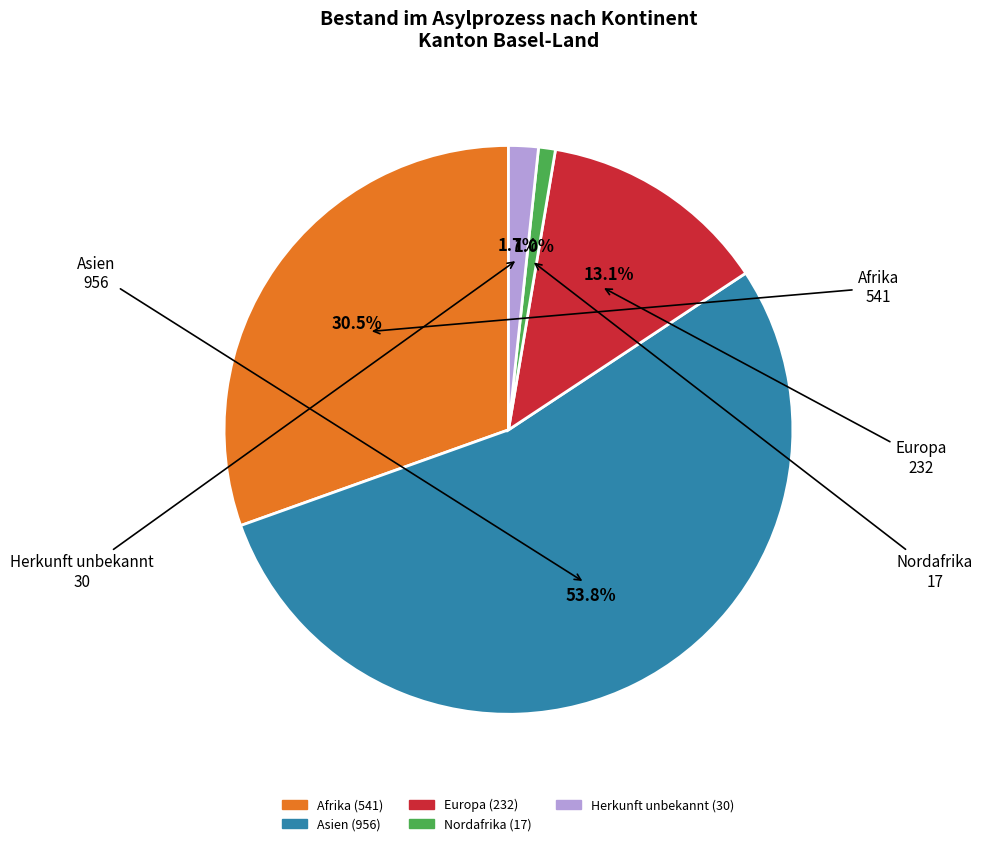

Combined, what portion of the pie is Herkunft unbekannt and Afrika?

32.2%